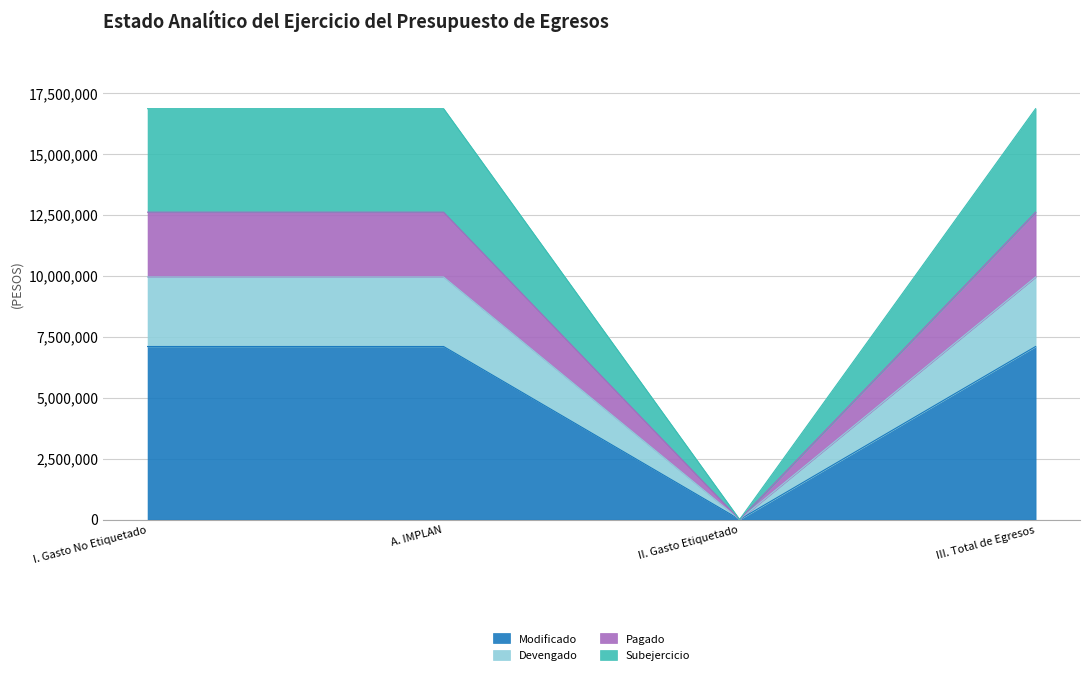

Is it true that Subejercicio equals -11640002.4 at II. Gasto Etiquetado?

False